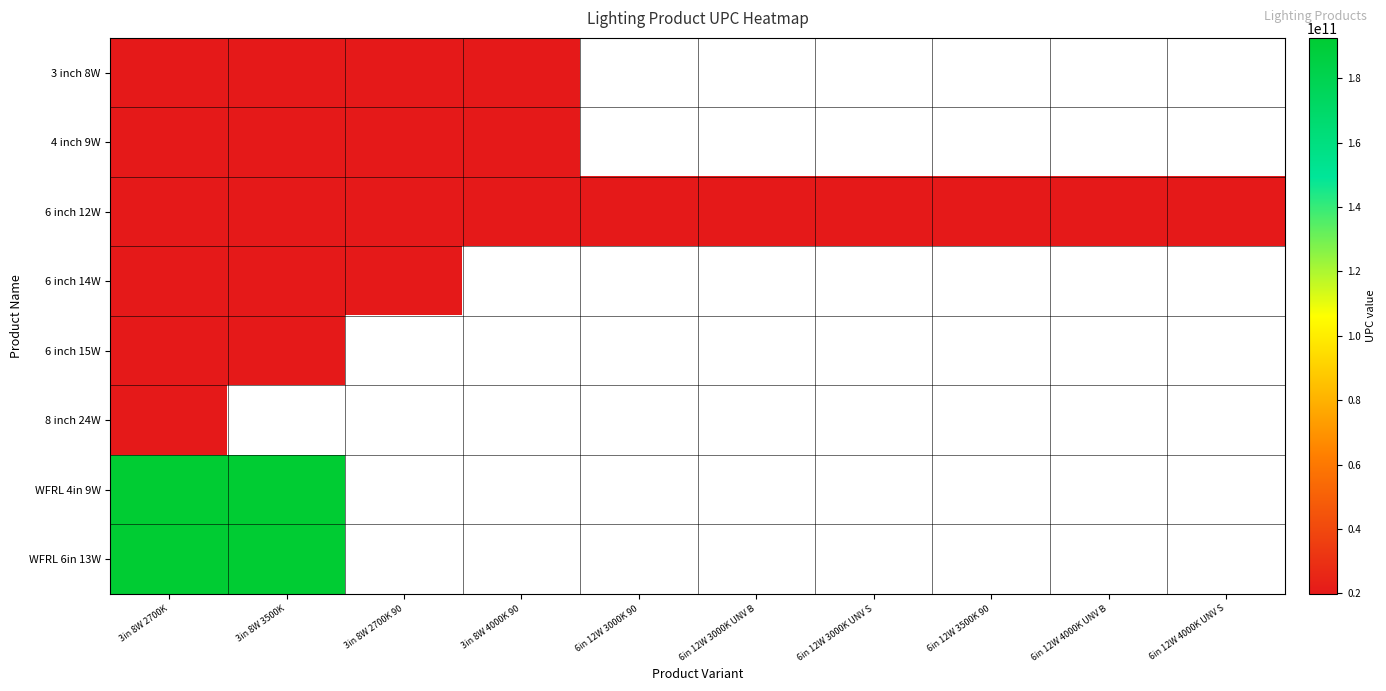

How many categories are shown in the chart?

10